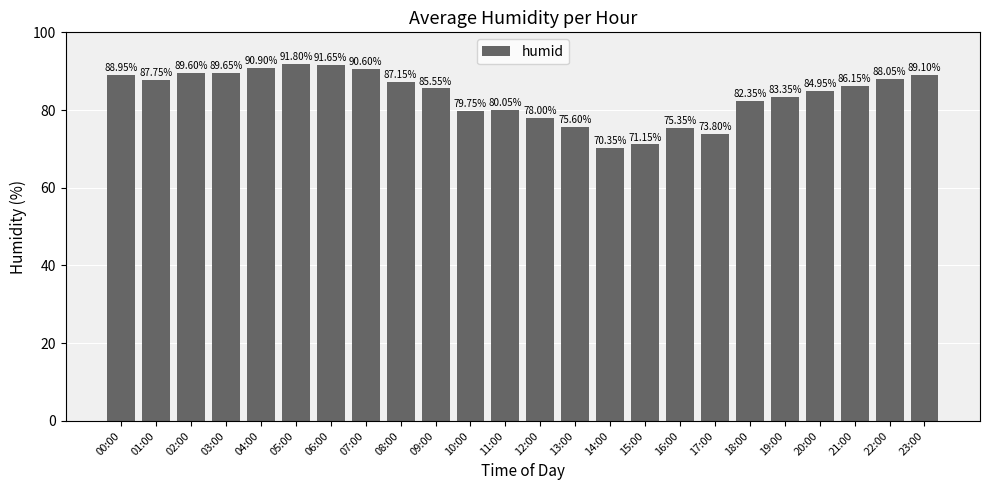

How many values exceed 86?

12